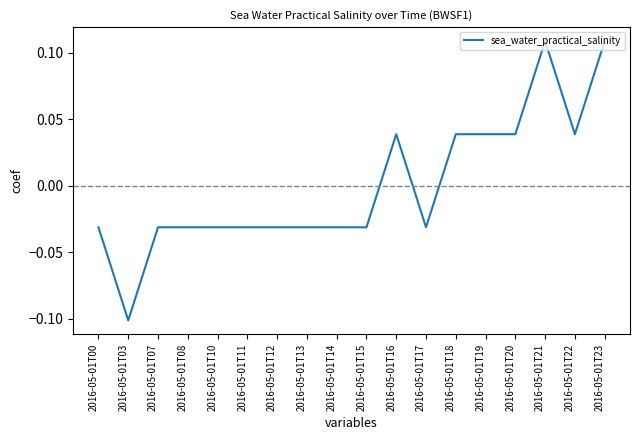

At which label does the data first exceed 0?

2016-05-01T16